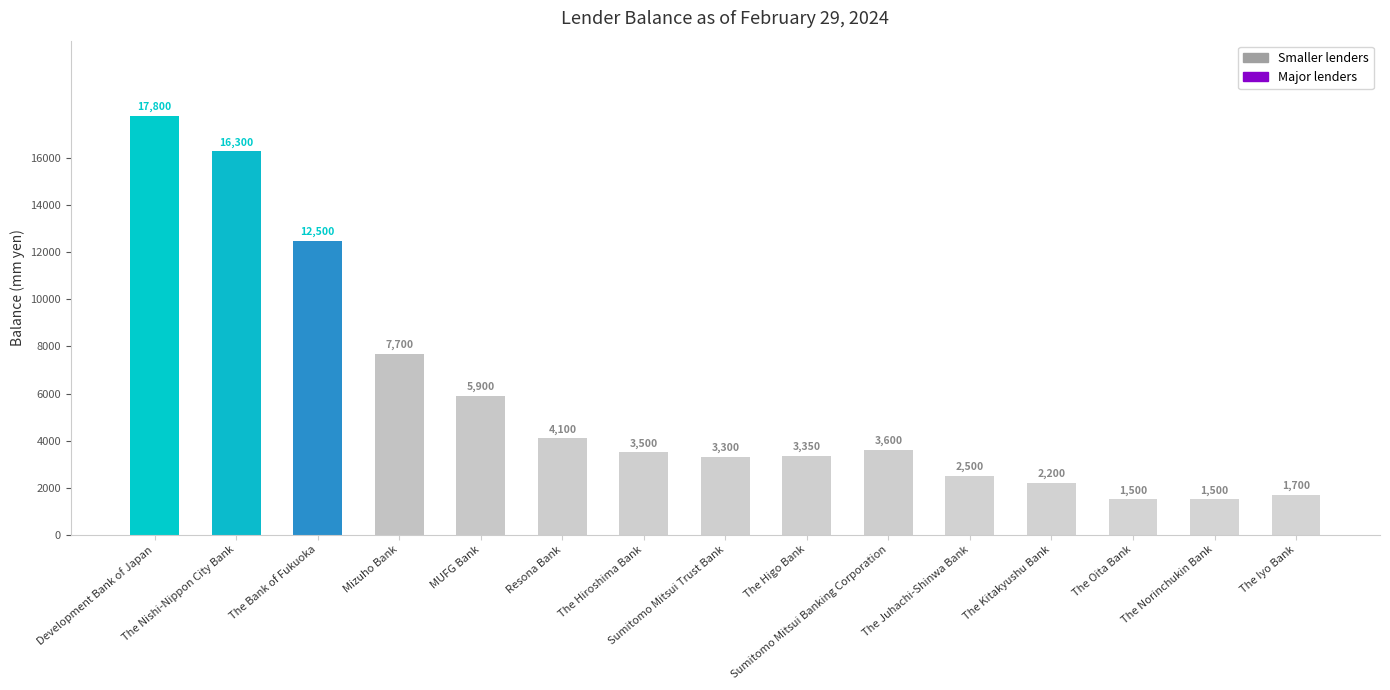

What is the minimum value shown in the chart?

1500